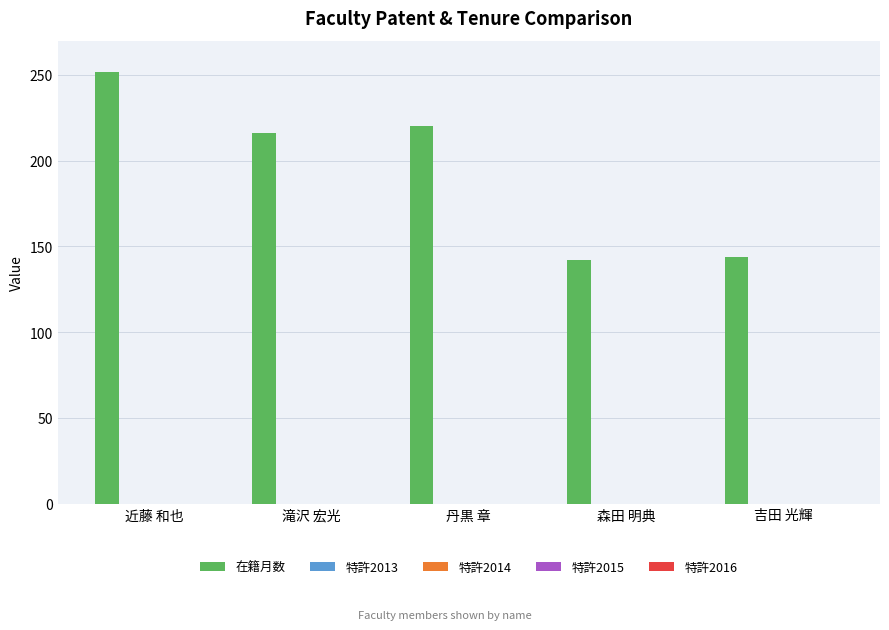

What is the value of the 3rd bar from the left?

220